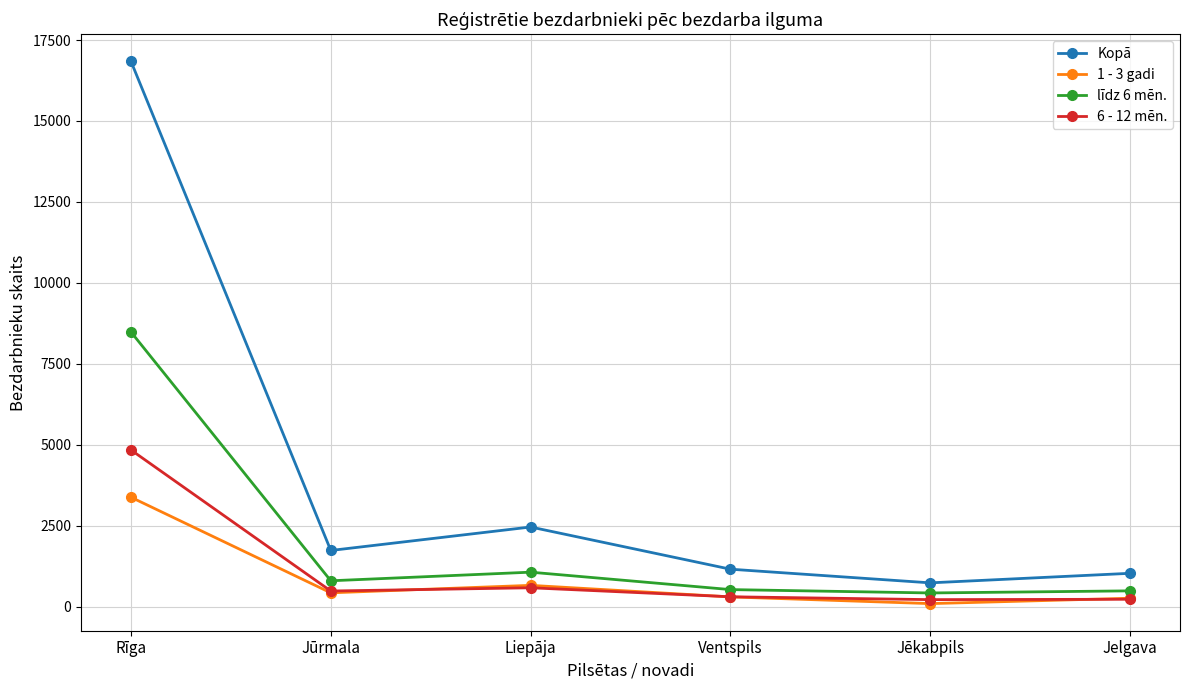

The value of Kopā at Jūrmala is 1735. True or false?

True